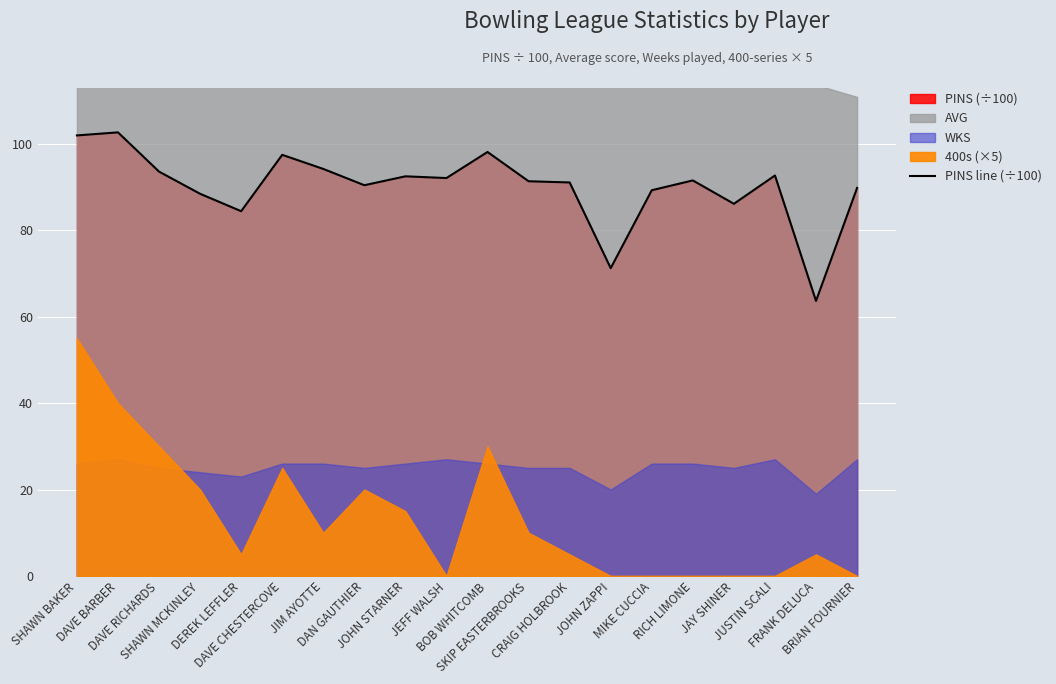

Where does the data first go above 91?

SHAWN BAKER